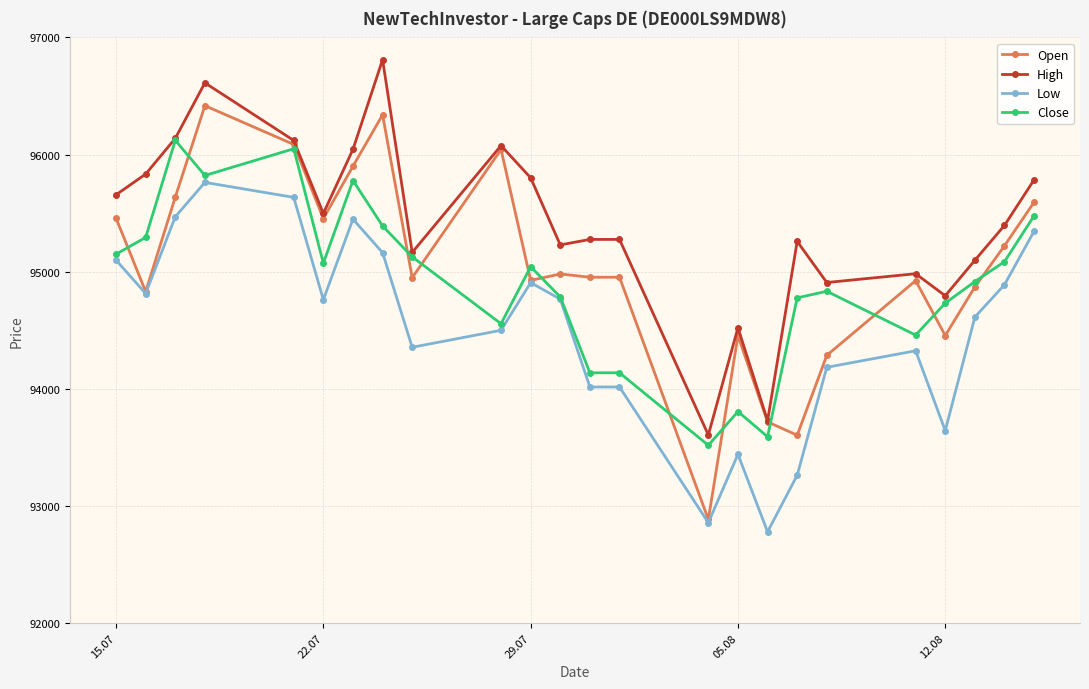

What is the average value of the Open series?

95038